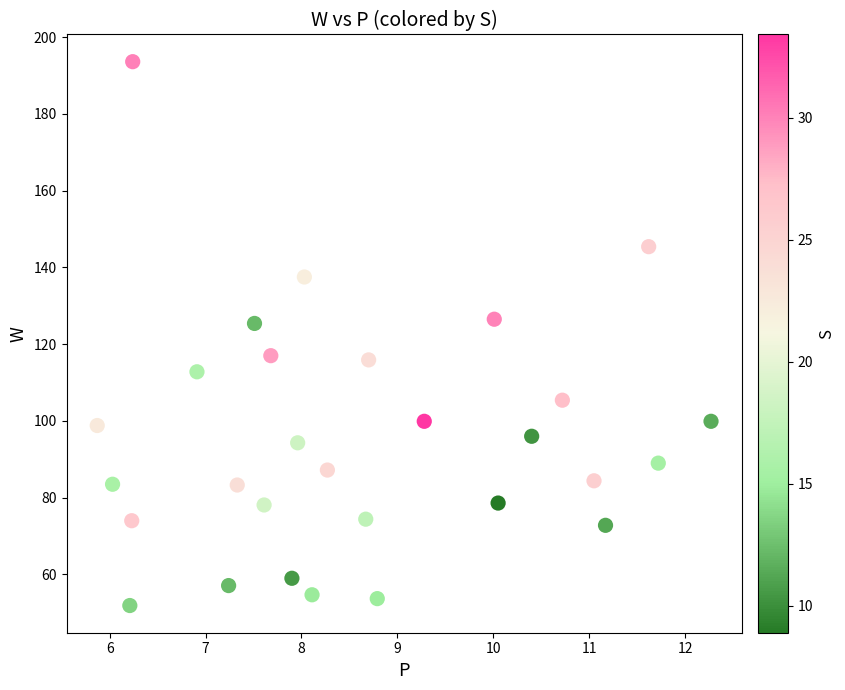

What is the range of X values (max minus min)?

6.4